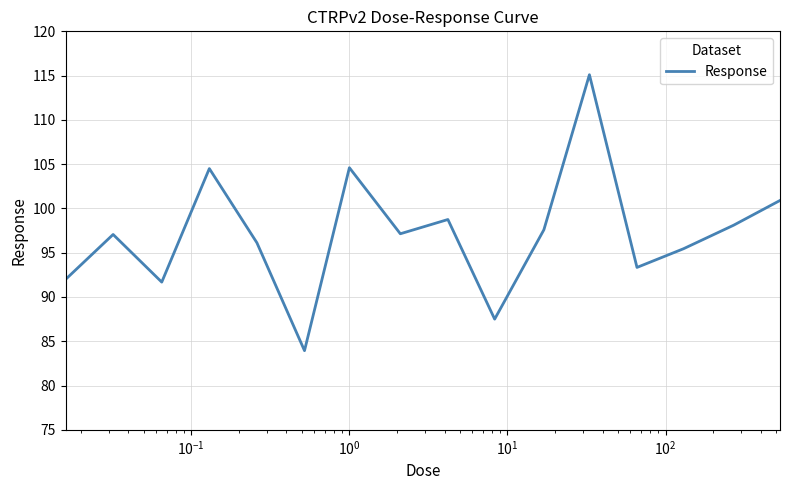

What is the difference between the maximum and minimum values?

31.2